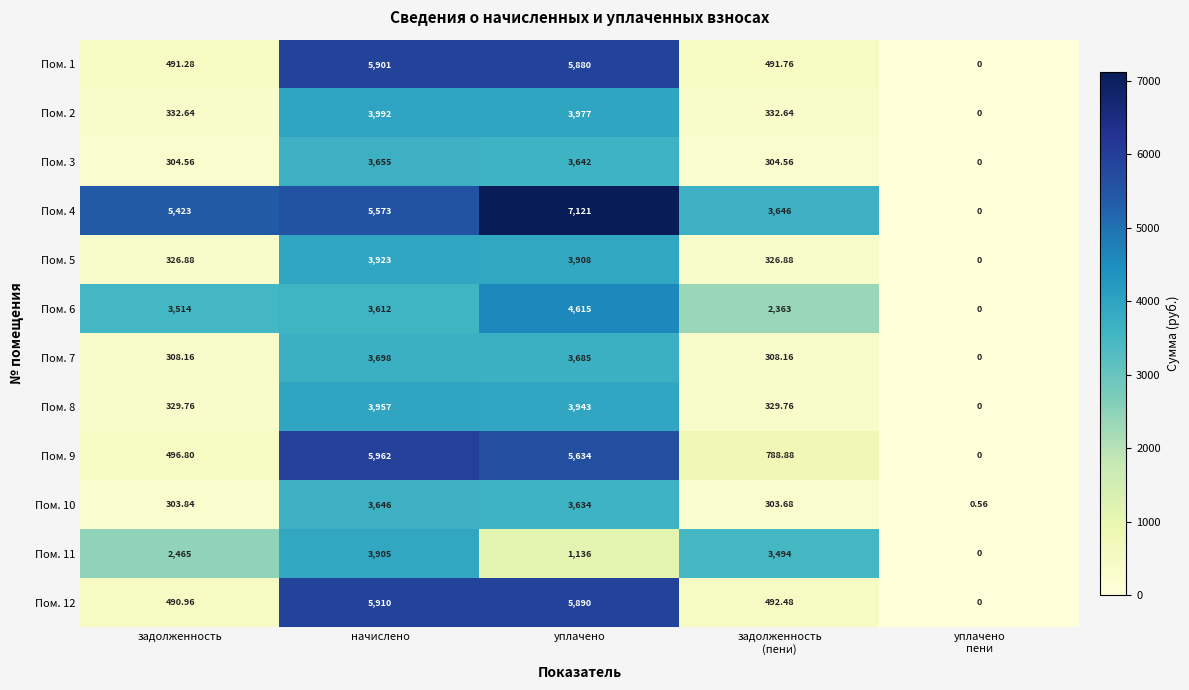

Between задолженность and задолженность
(пени), which series saw the biggest shift?

Пом. 4